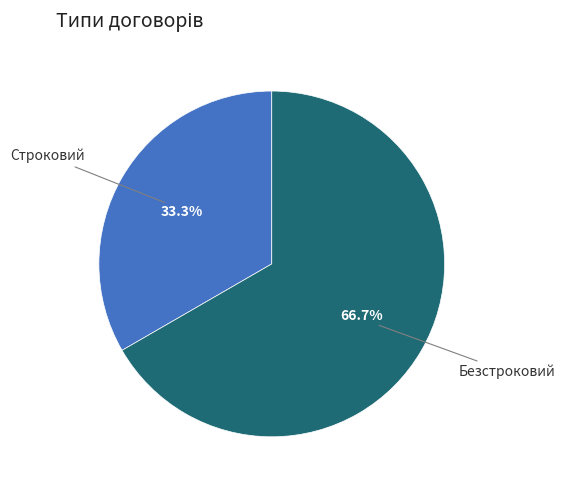

Is there a majority slice in this chart?

Yes